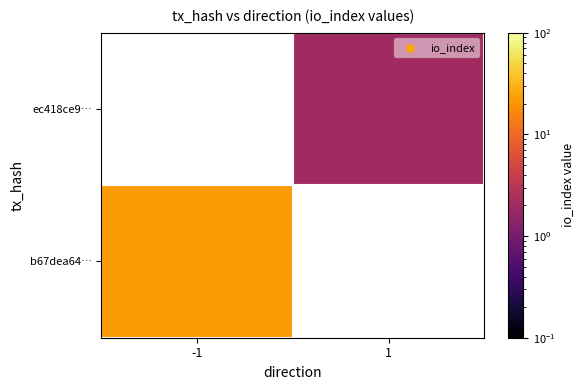

At how many categories does at least one series exceed 9?

1